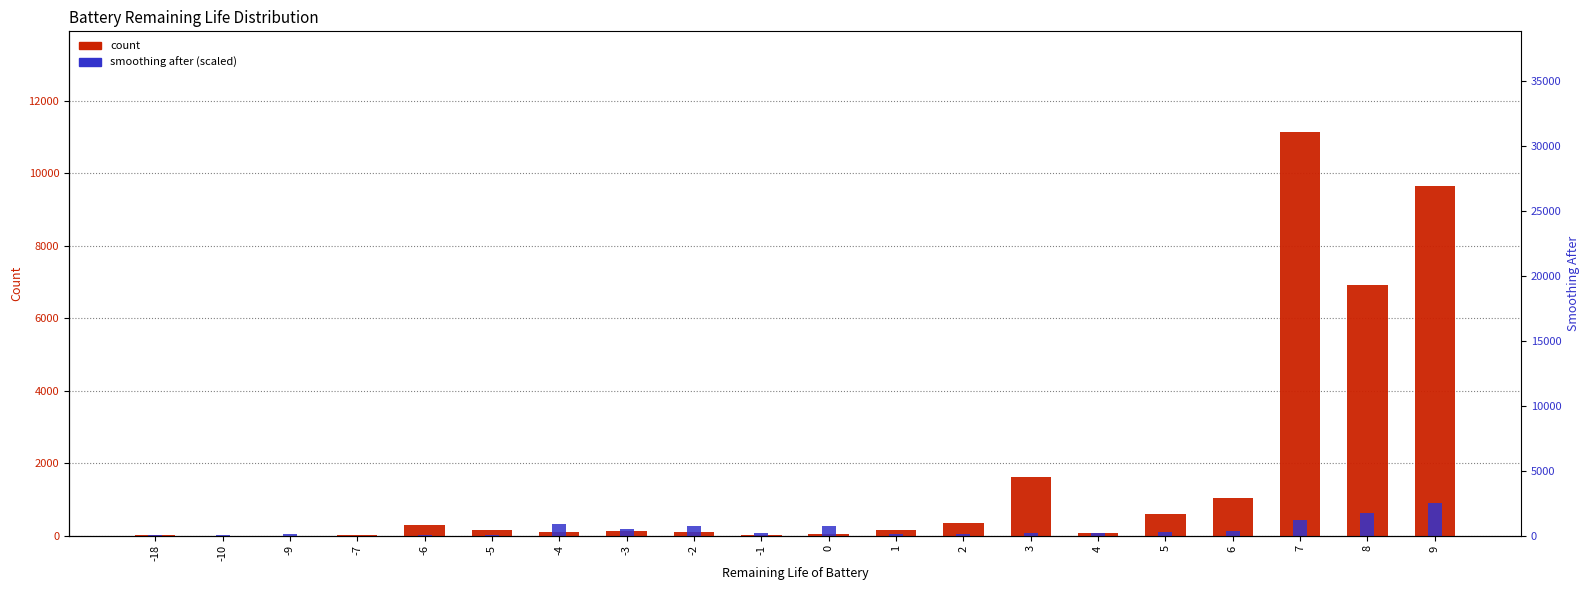

Rank the series by their maximum value, from lowest to highest.

smoothing after (scaled), count